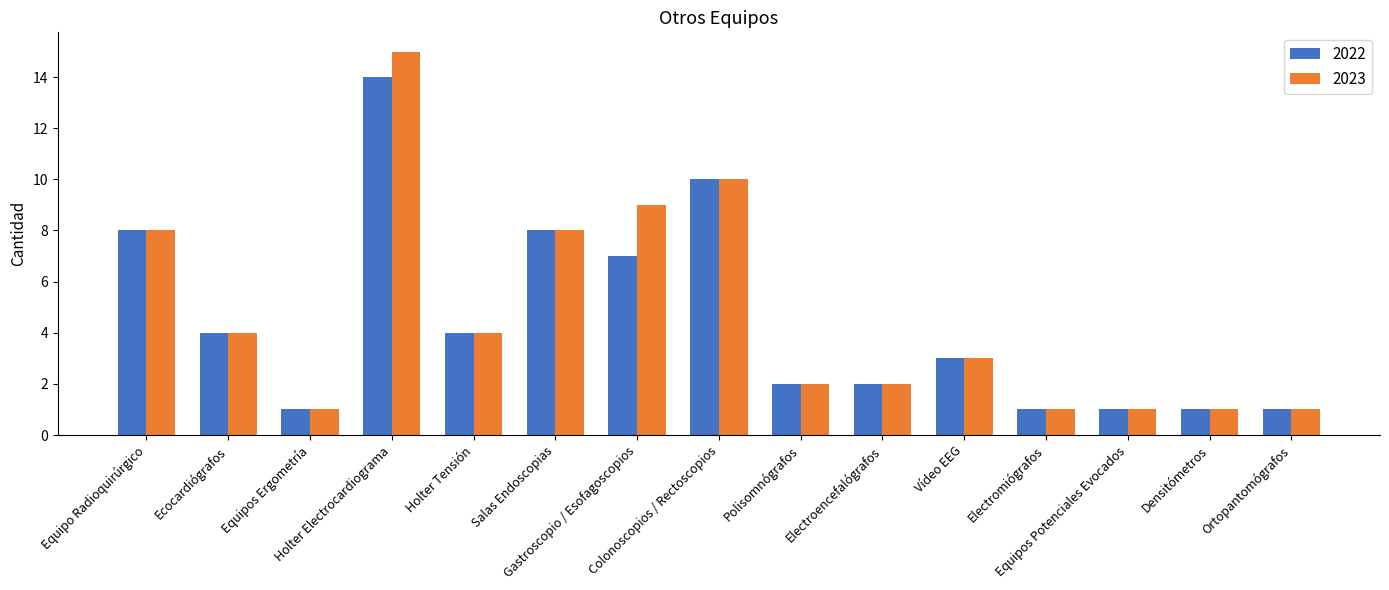

What is the spread (max minus min) of values at Gastroscopio / Esofagoscopios?

2